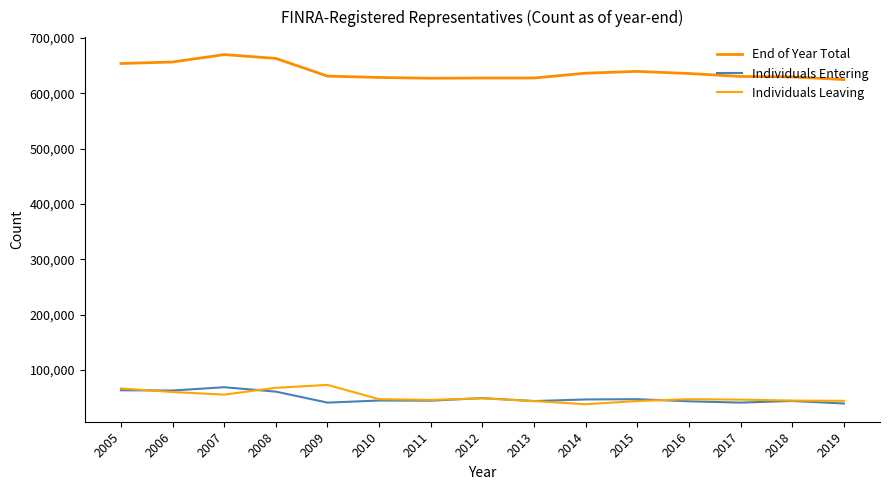

The End of Year Total series shows 1126539 at 2013. True or false?

False